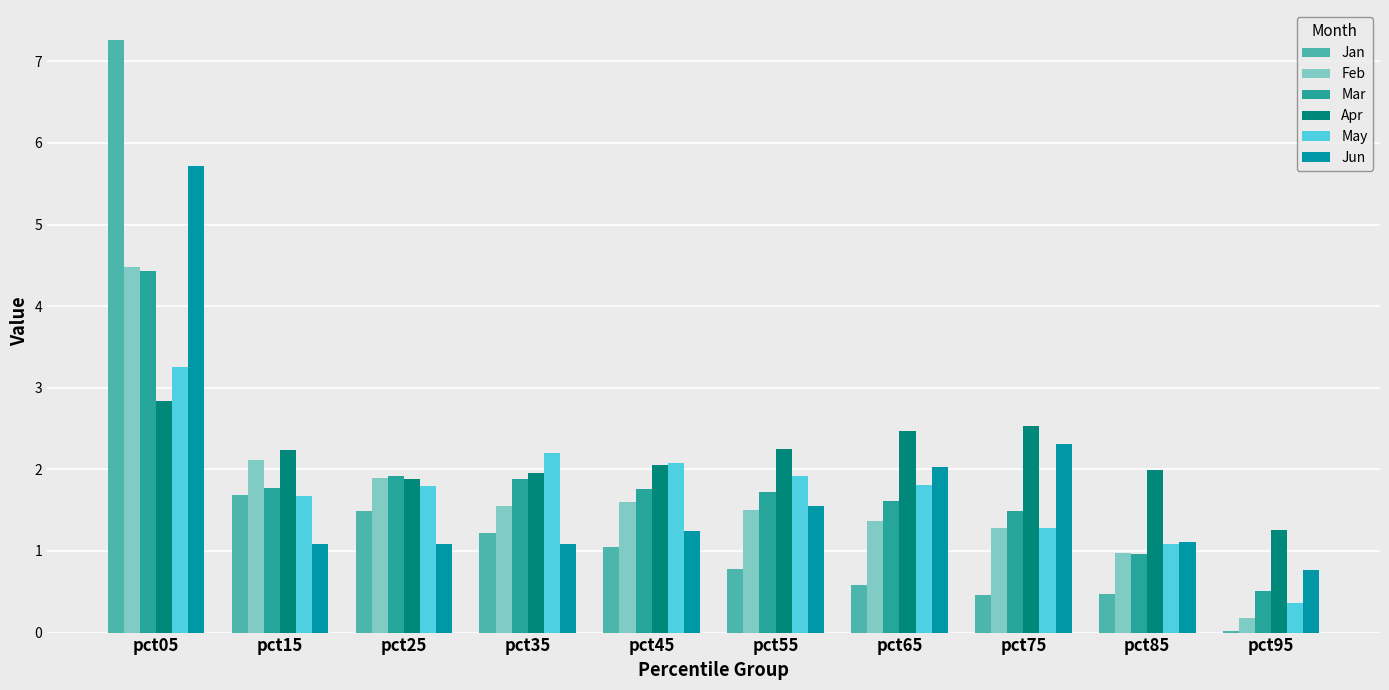

Is it true that Feb equals 1.3 at pct75?

True